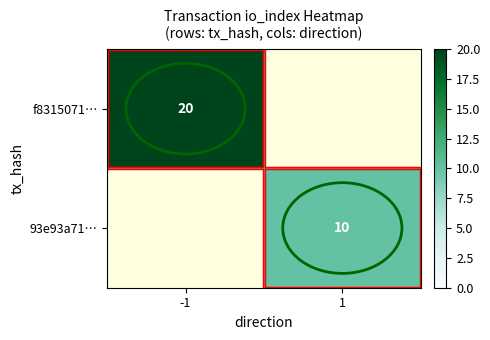

Which series has the widest spread of values?

f8315071…